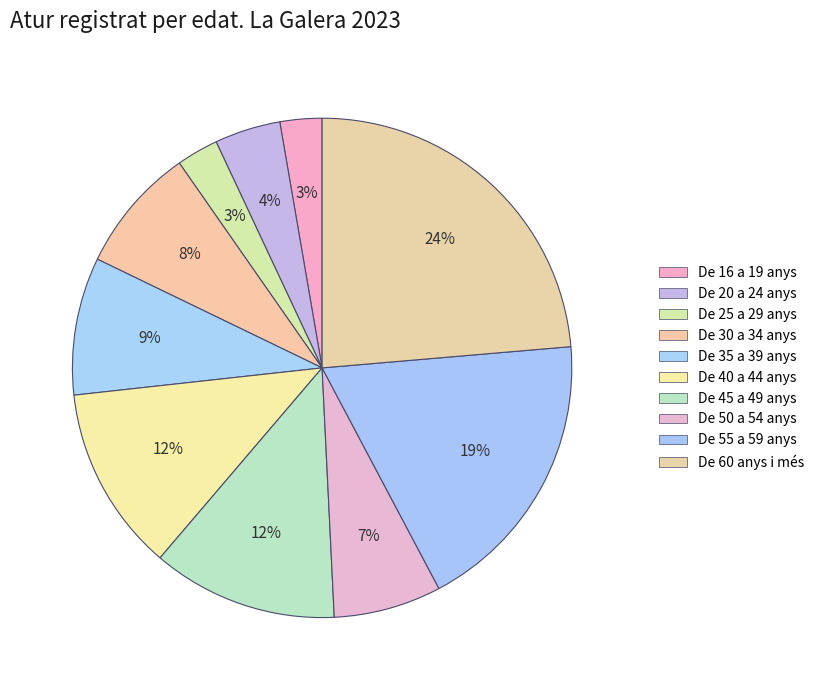

How many segments does this pie chart have?

10